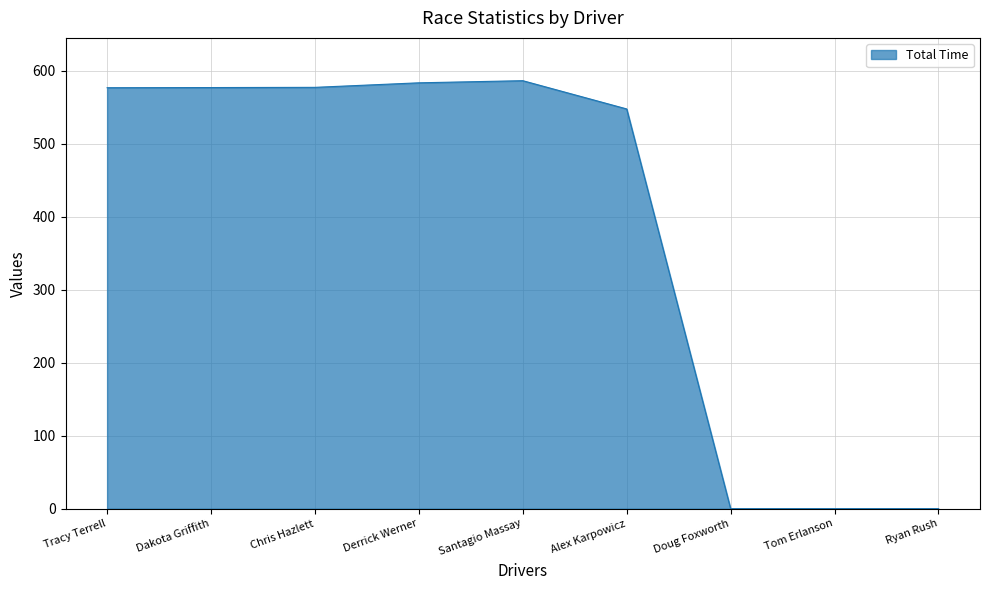

Is it true that the value at Chris Hazlett is 887.7?

False